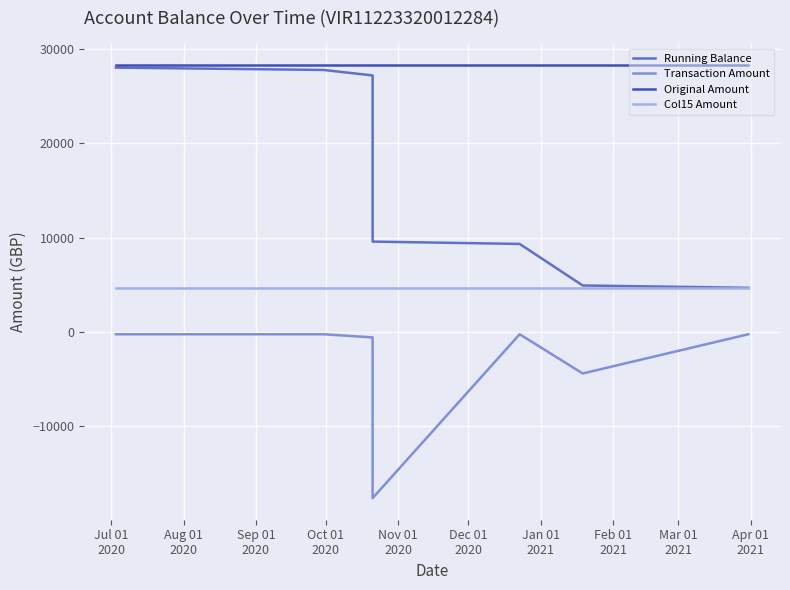

Reading left to right, what are all the values shown in this chart?

Running Balance: 27994.5	27747.0	27167.0	9567.0	9319.5	4919.5	4672.0
Transaction Amount: -247.5	-247.5	-580.0	-17600.0	-247.5	-4400.0	-247.5
Original Amount: 28242.0	28242.0	28242.0	28242.0	28242.0	28242.0	28242.0
Col15 Amount: 4672.0	4672.0	4672.0	4672.0	4672.0	4672.0	4672.0